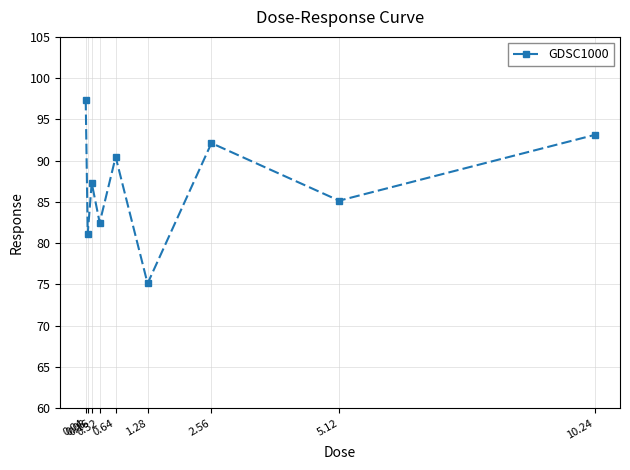

What is the value of the 5th point from the left?

90.4